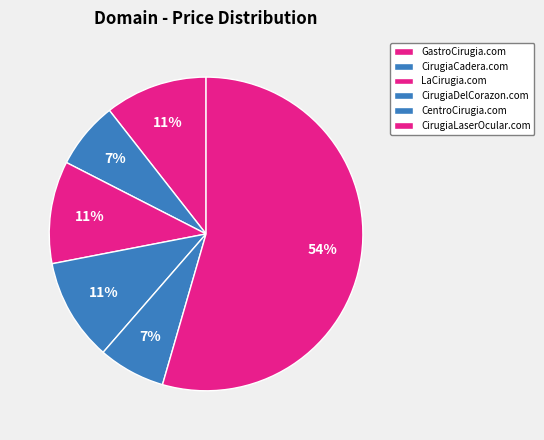

How many slices are in this pie chart?

6